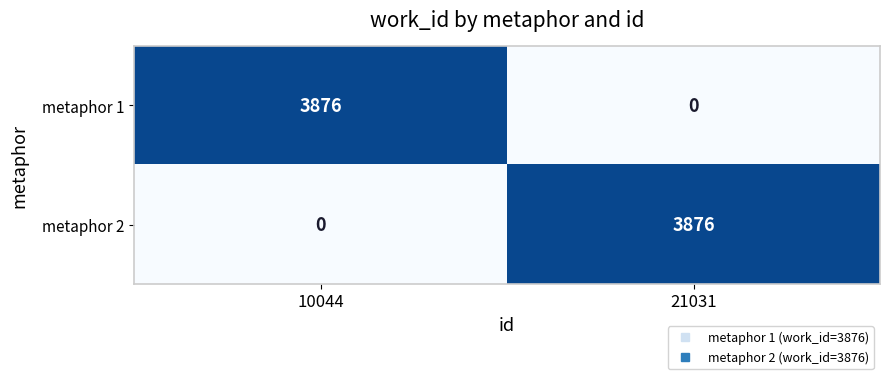

Read the metaphor 1 value at 10044, to the nearest 100.

3900